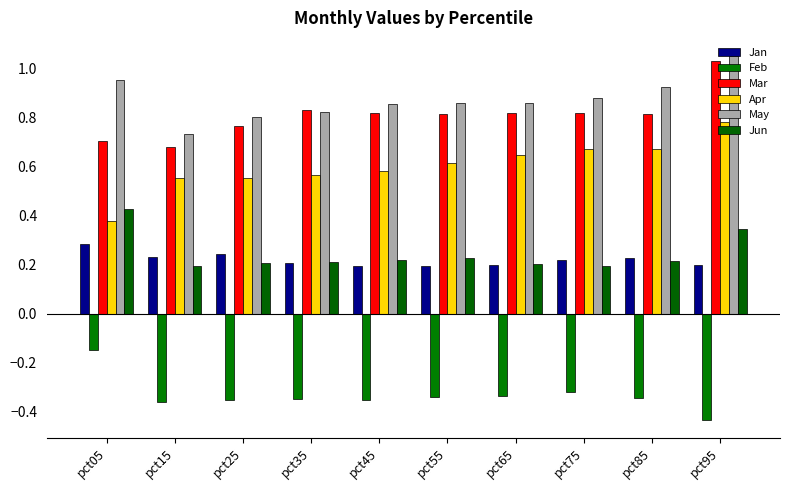

At how many categories does at least one series exceed 1?

1